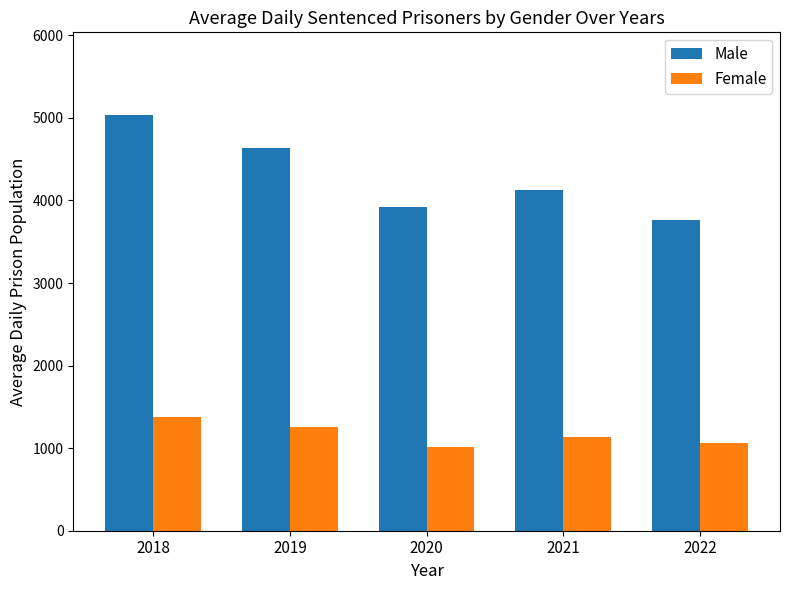

What is the difference between the second highest and minimum values in the Female series?

241